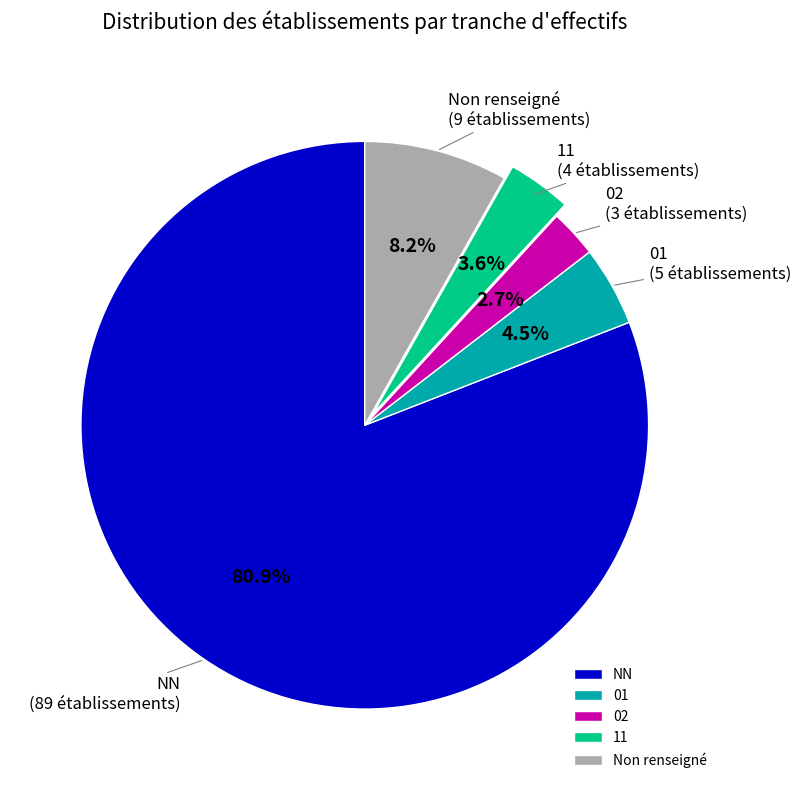

What is the majority slice?

NN